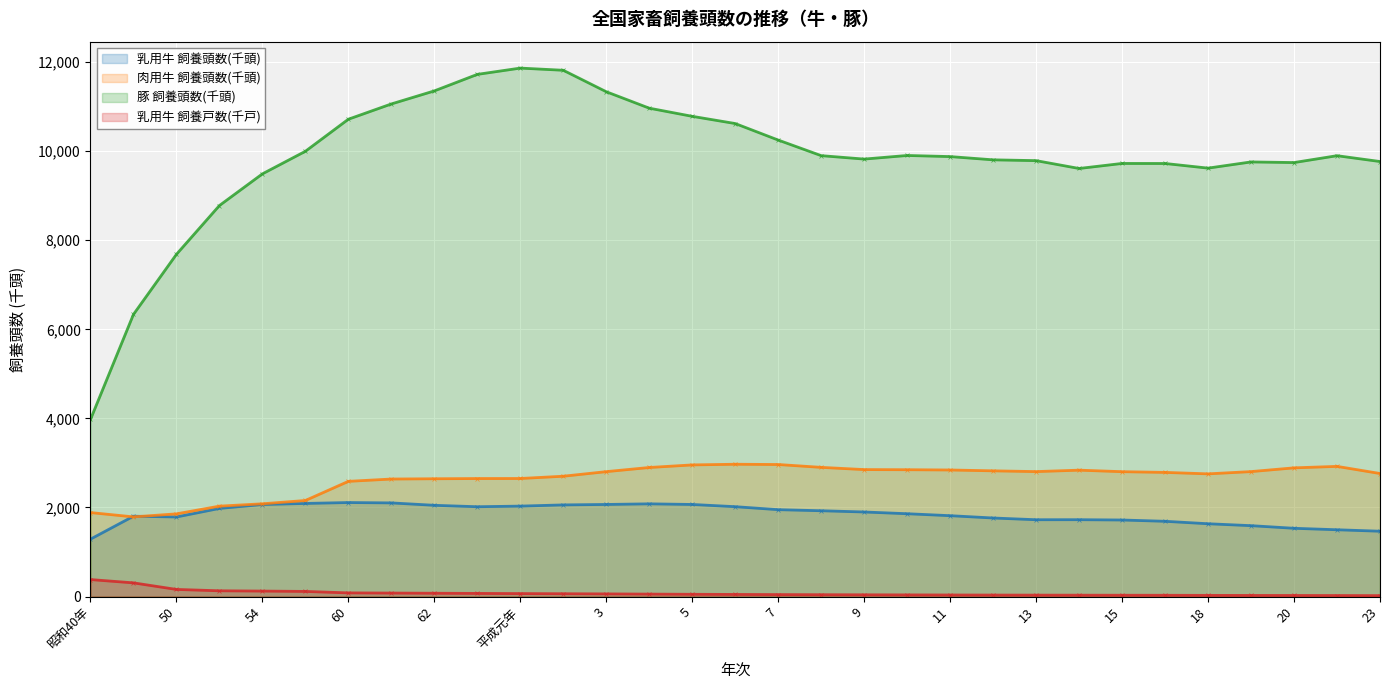

At 14, list the series in order from smallest to largest.

乳用牛 飼養戸数(千戸), 乳用牛 飼養頭数(千頭), 肉用牛 飼養頭数(千頭), 豚 飼養頭数(千頭)